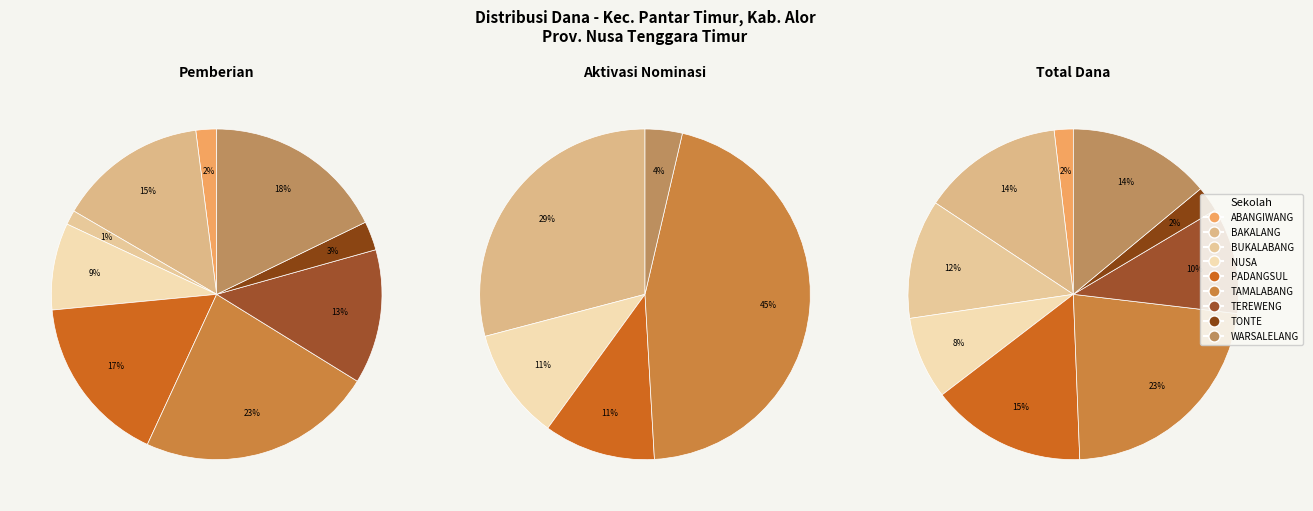

Does any single category account for the majority?

No